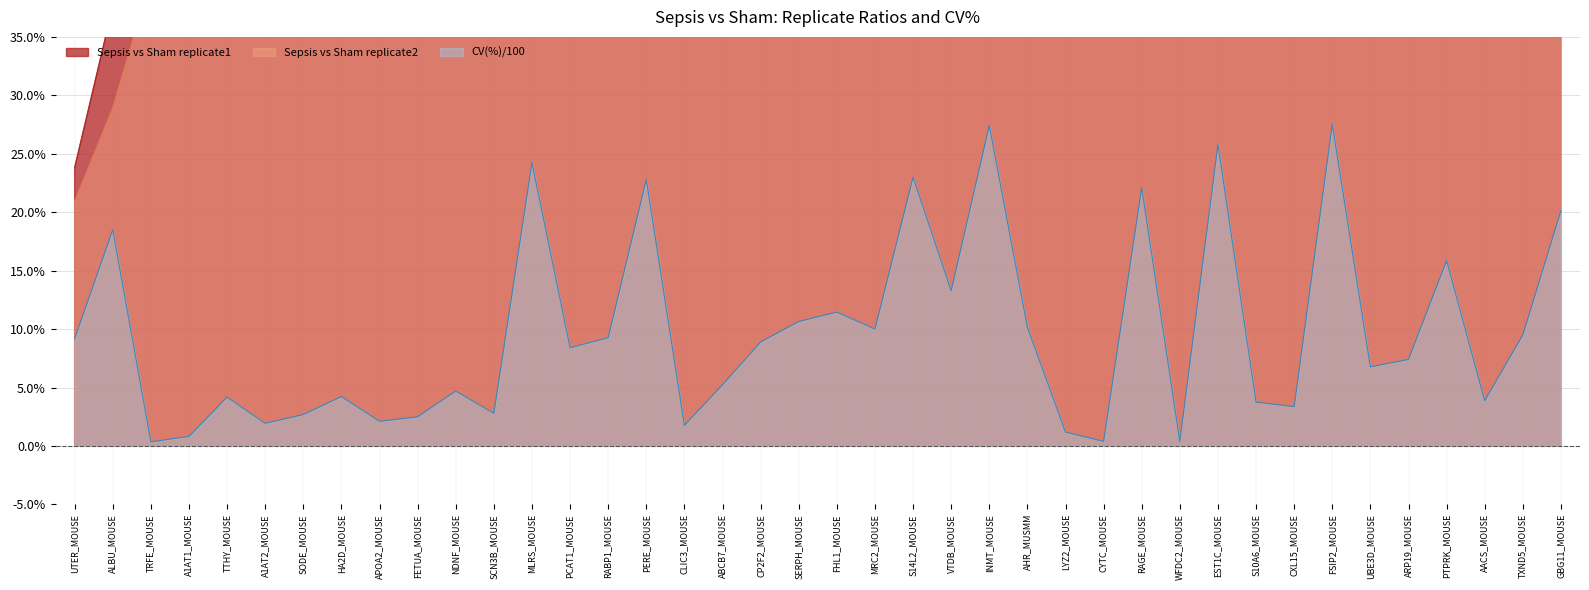

At which category is the sum across all series the highest?

FSIP2_MOUSE